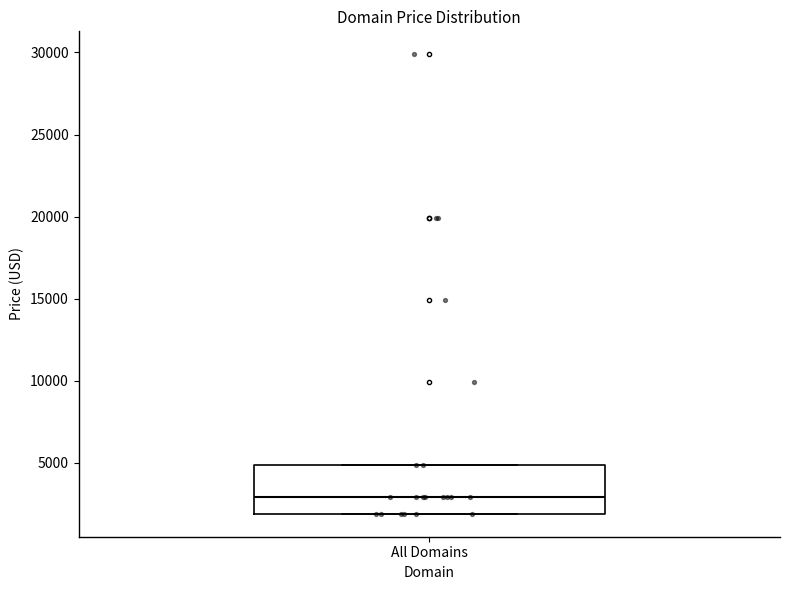

Transcribe this box plot: give where the median line is, the range the box spans, and where the two whiskers end, as read against the y-axis. The values are not printed on the chart, so give them approximately, as read against the axis.

median 3000, box 2000 to 5000, whiskers 2000 to 5000